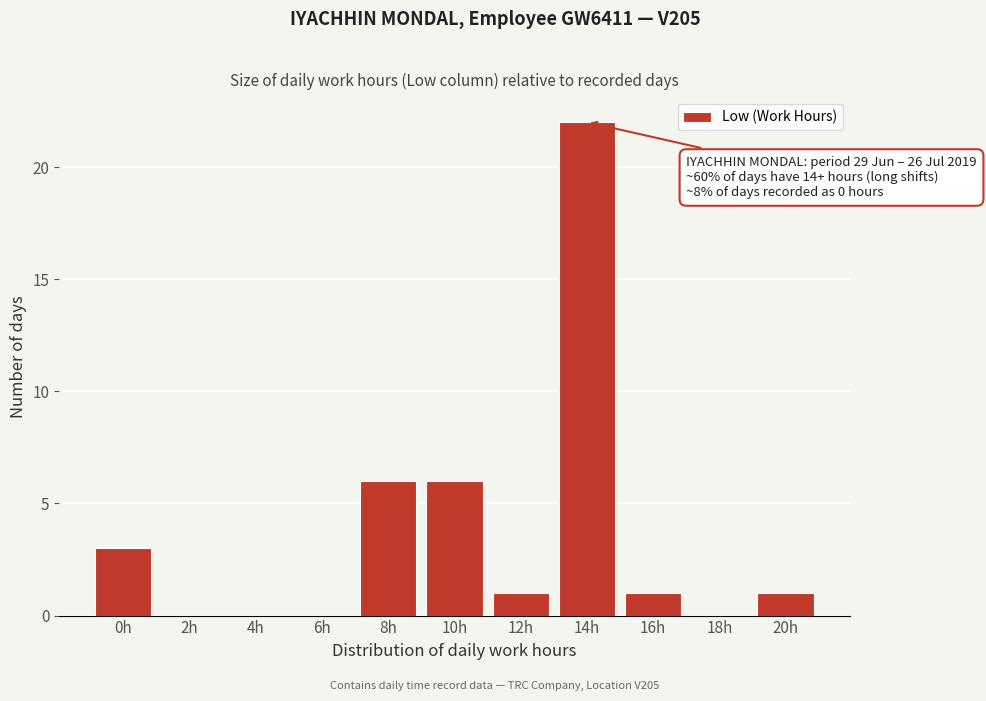

Reading right to left, what are all the values shown in this chart?

20h=1	18h=0	16h=1	14h=22	12h=1	10h=6	8h=6	6h=0	4h=0	2h=0	0h=3